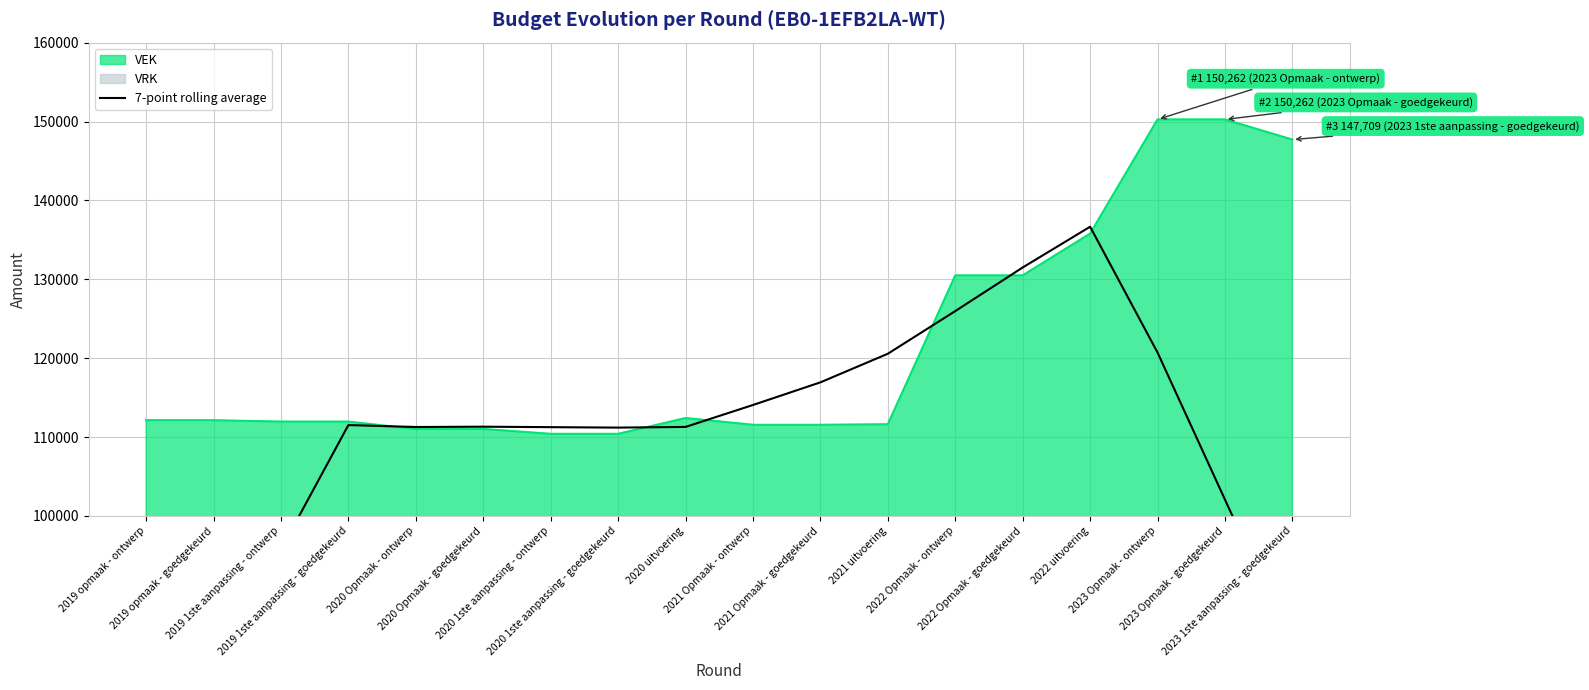

Count the number of categories in the chart.

18